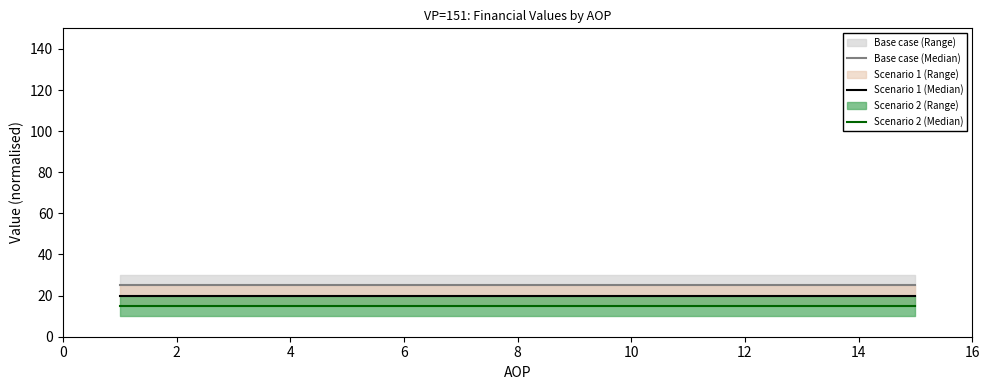

What is the highest value of the Scenario 1 (Median) series?

20